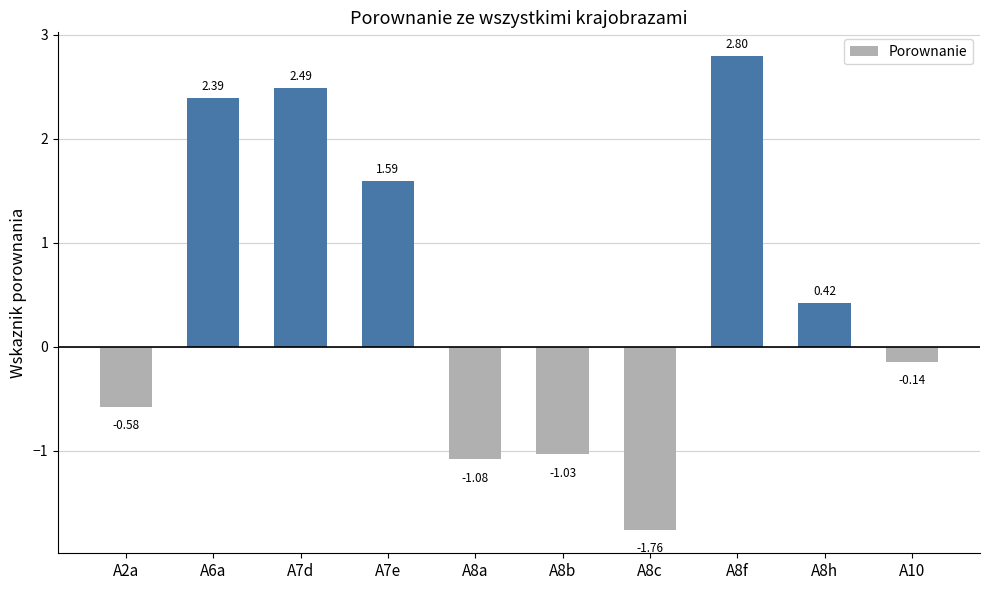

What is the sum of all values?

5.1